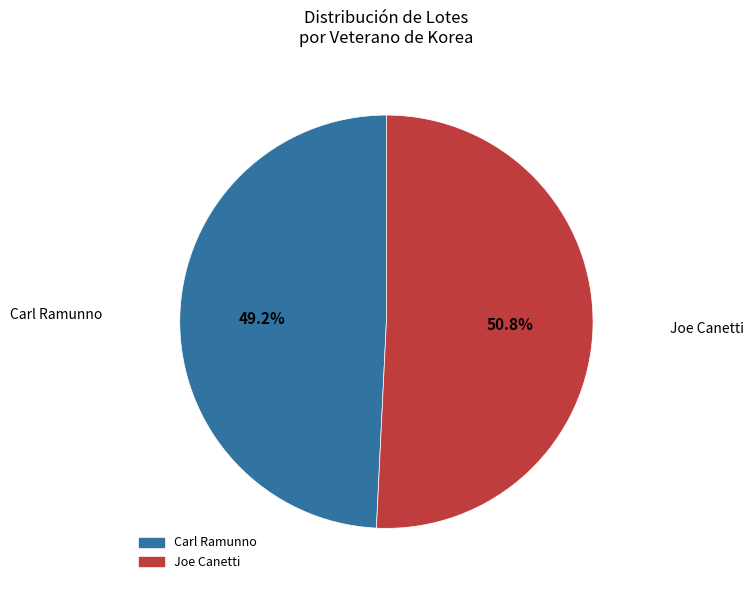

Which category has the biggest portion of the pie?

Joe Canetti